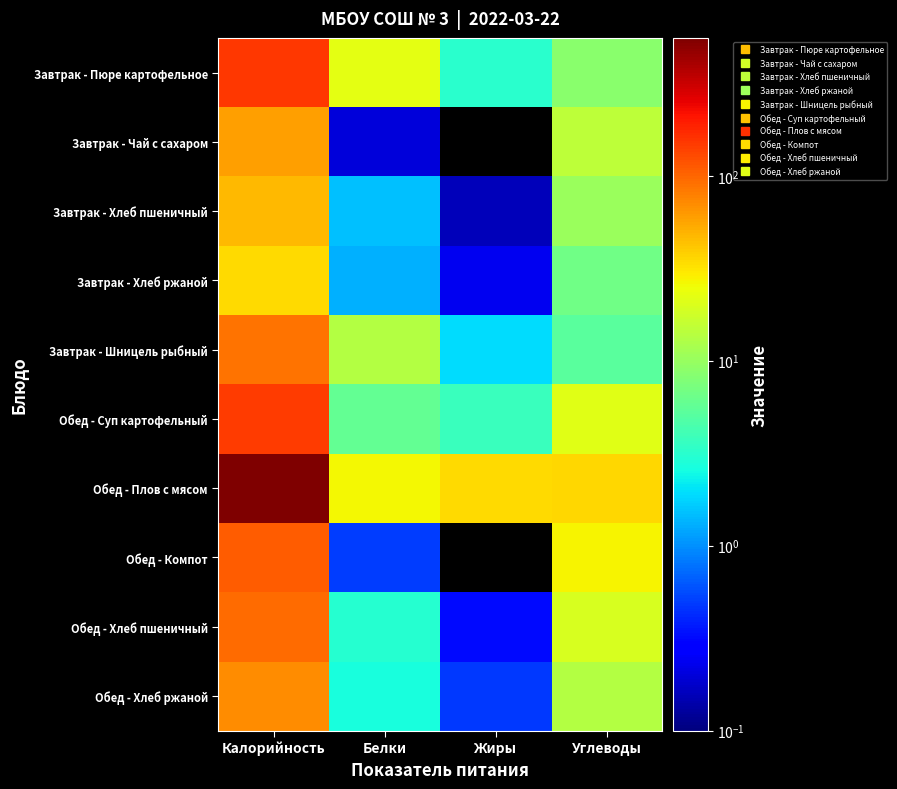

Which category has the lowest value across all series?

Жиры